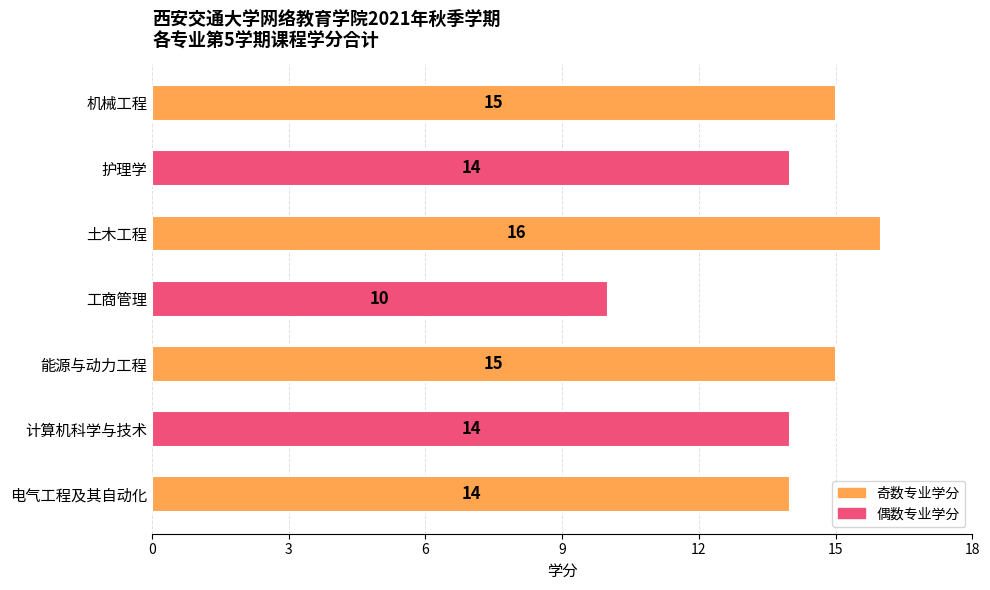

Does the chart contain any negative values?

No